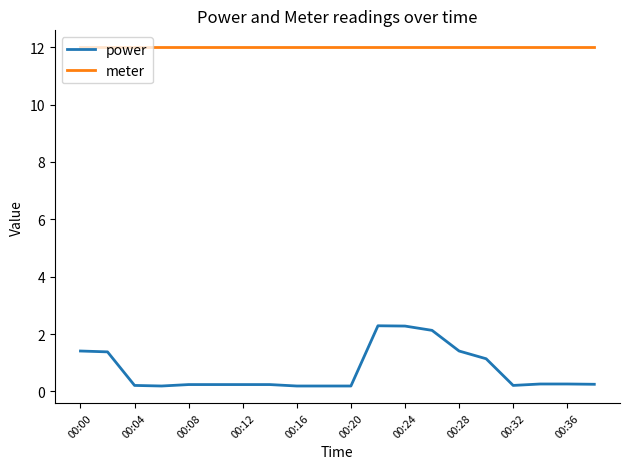

What is the highest value of the meter series?

12.0